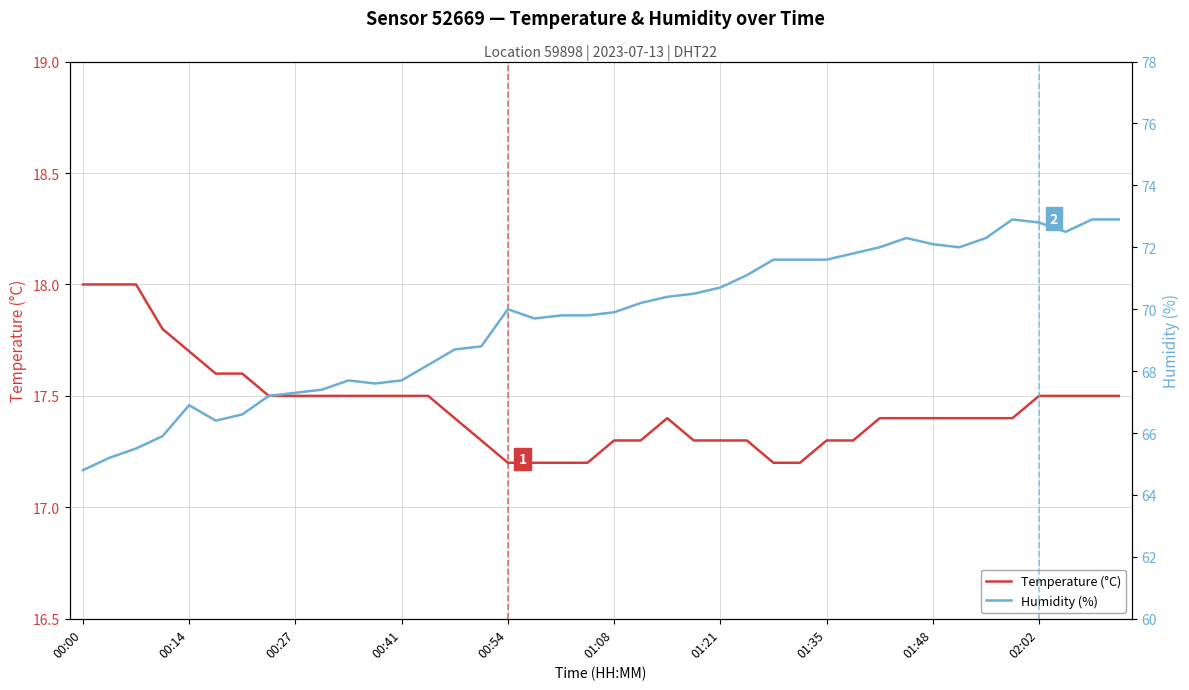

How many lines are shown in the chart?

2